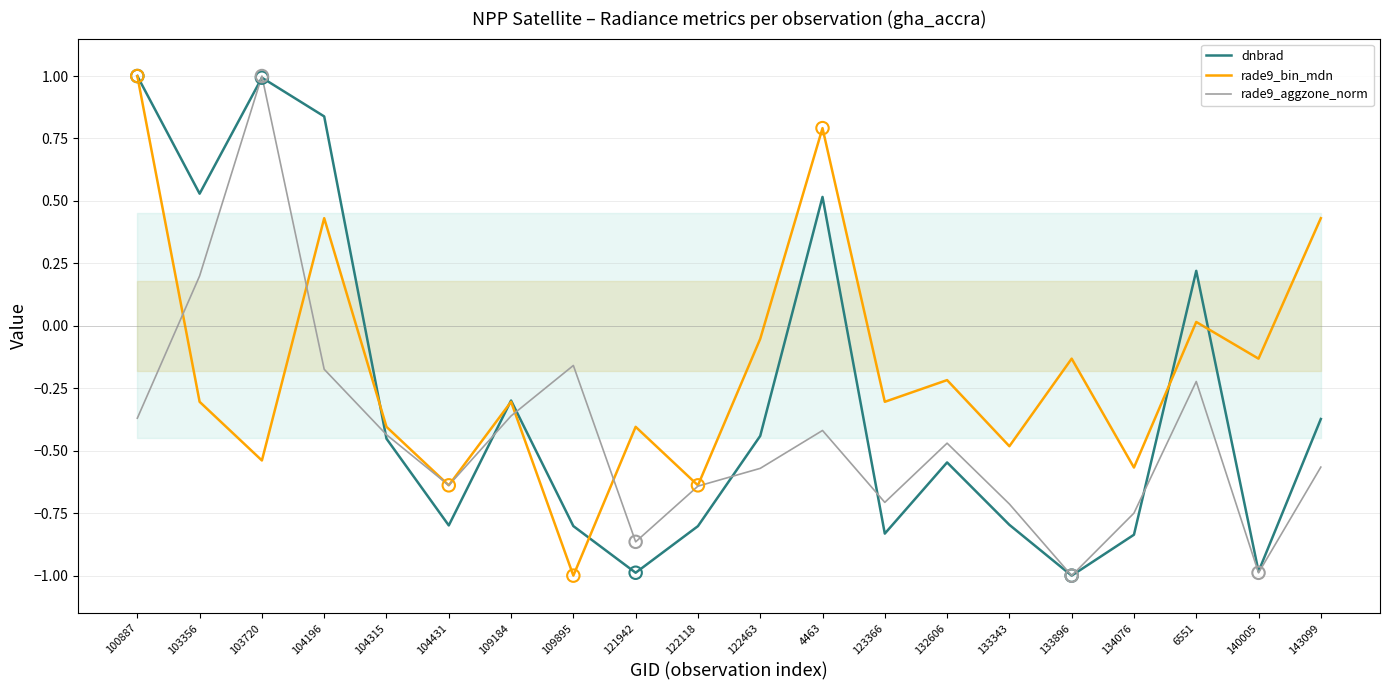

At which category is the sum across all series the highest?

100887